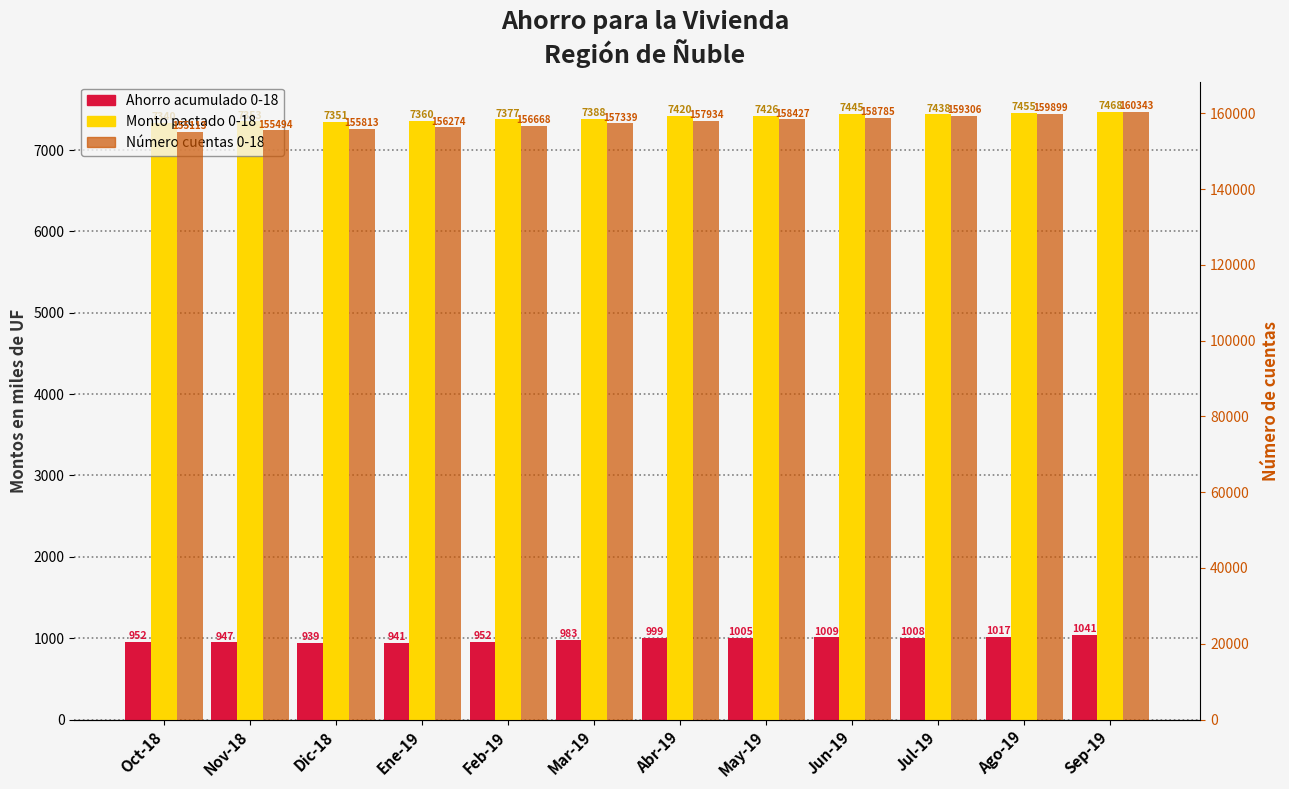

What is the difference between the maximum and minimum values in the Ahorro acumulado 0-18 series?

102.0